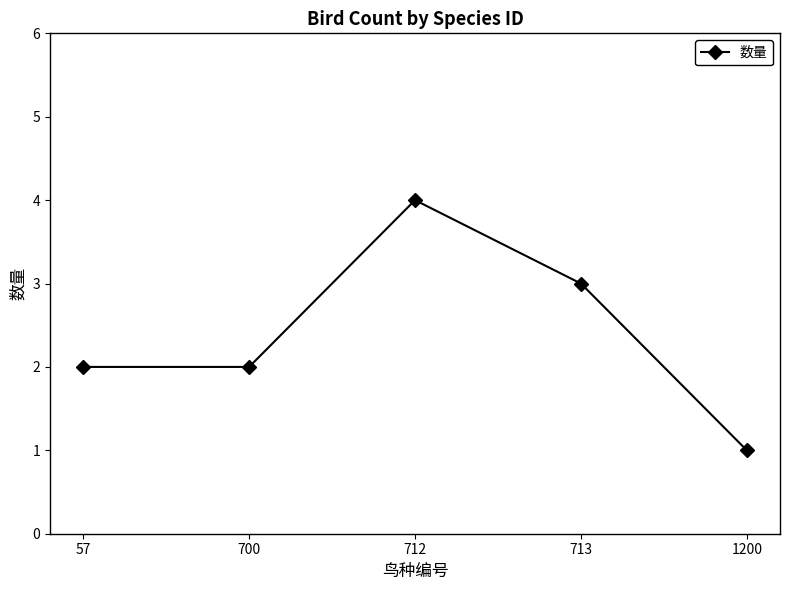

What is the change in value from 712 to 713?

-1